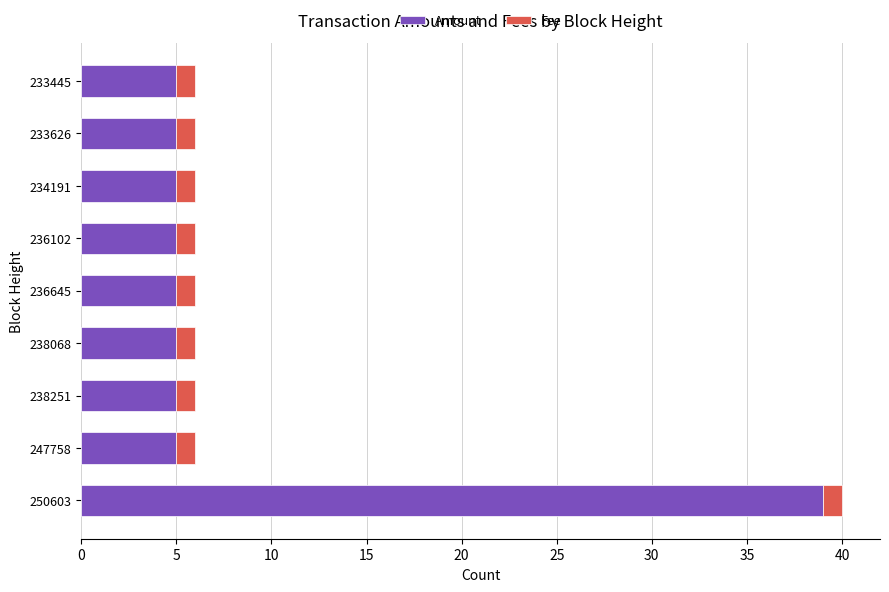

The value of Amount at 233445 is 9. True or false?

False